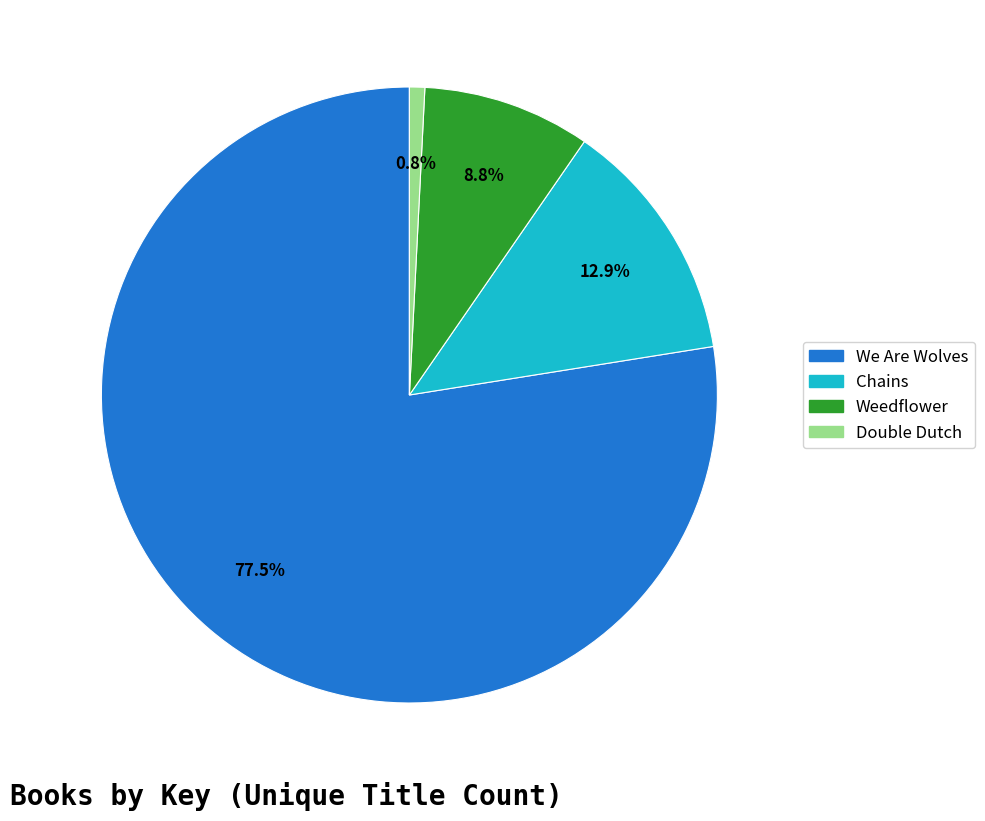

Is there a majority slice in this chart?

Yes